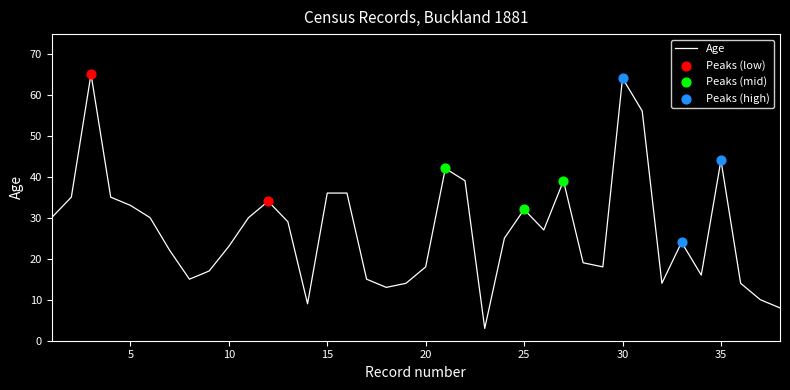

What is the smallest value displayed?

3